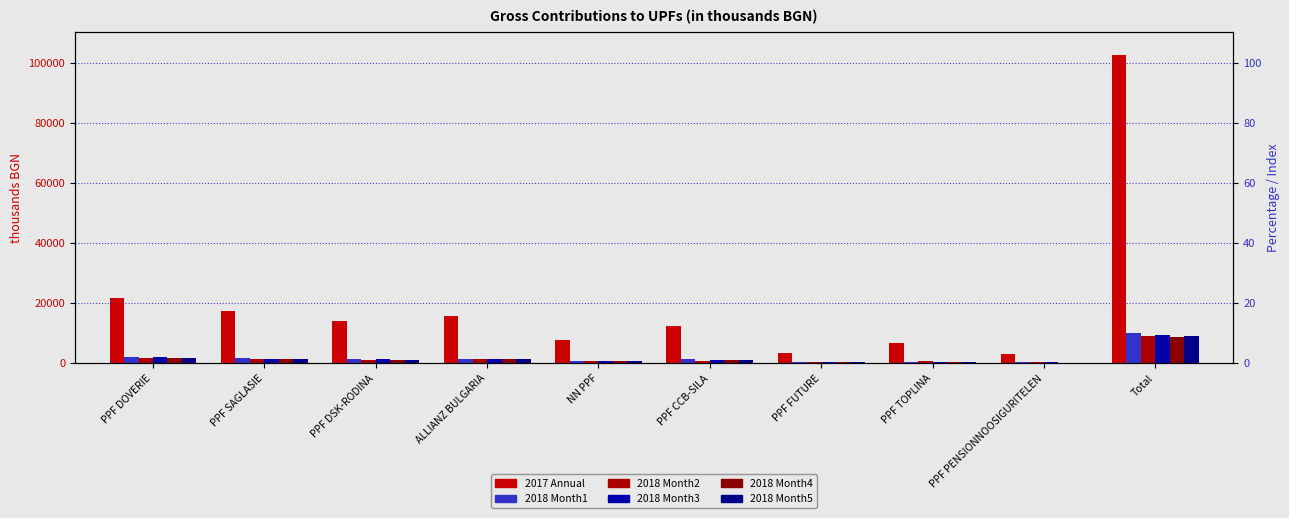

At which category is the sum across all series the highest?

Total